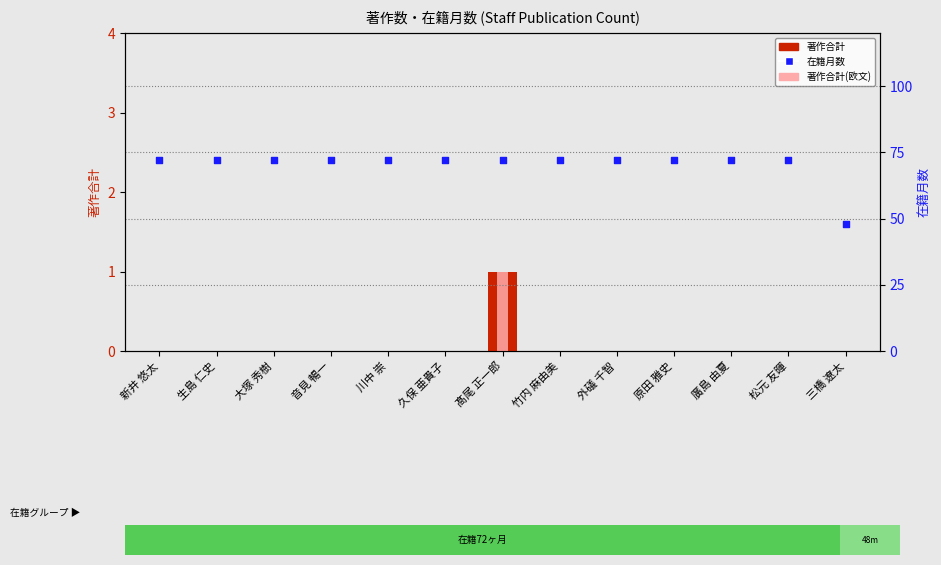

What is the total value across all series at 音見 暢一?

72